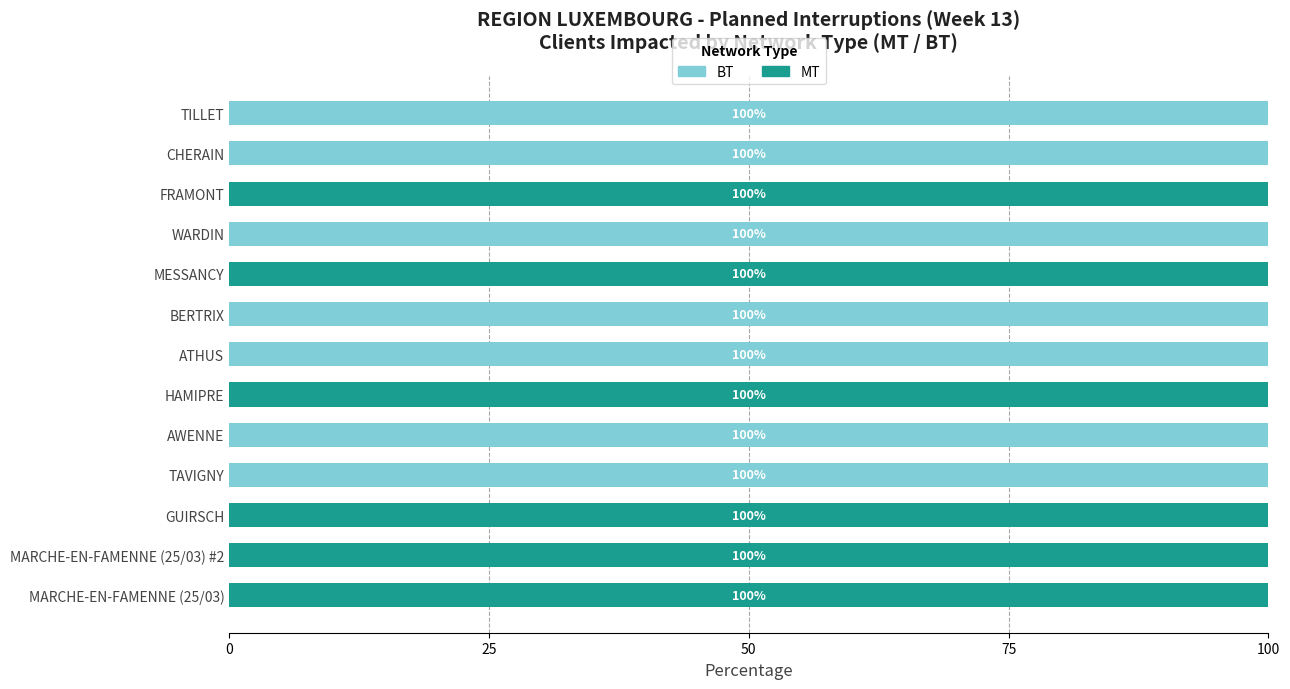

What is the sum of all BT values?

700